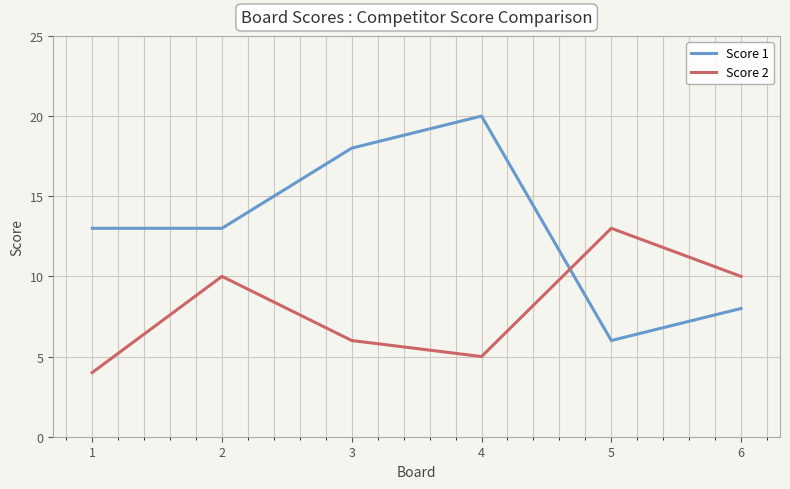

Rank the series at 1 from highest to lowest value.

Score 1, Score 2